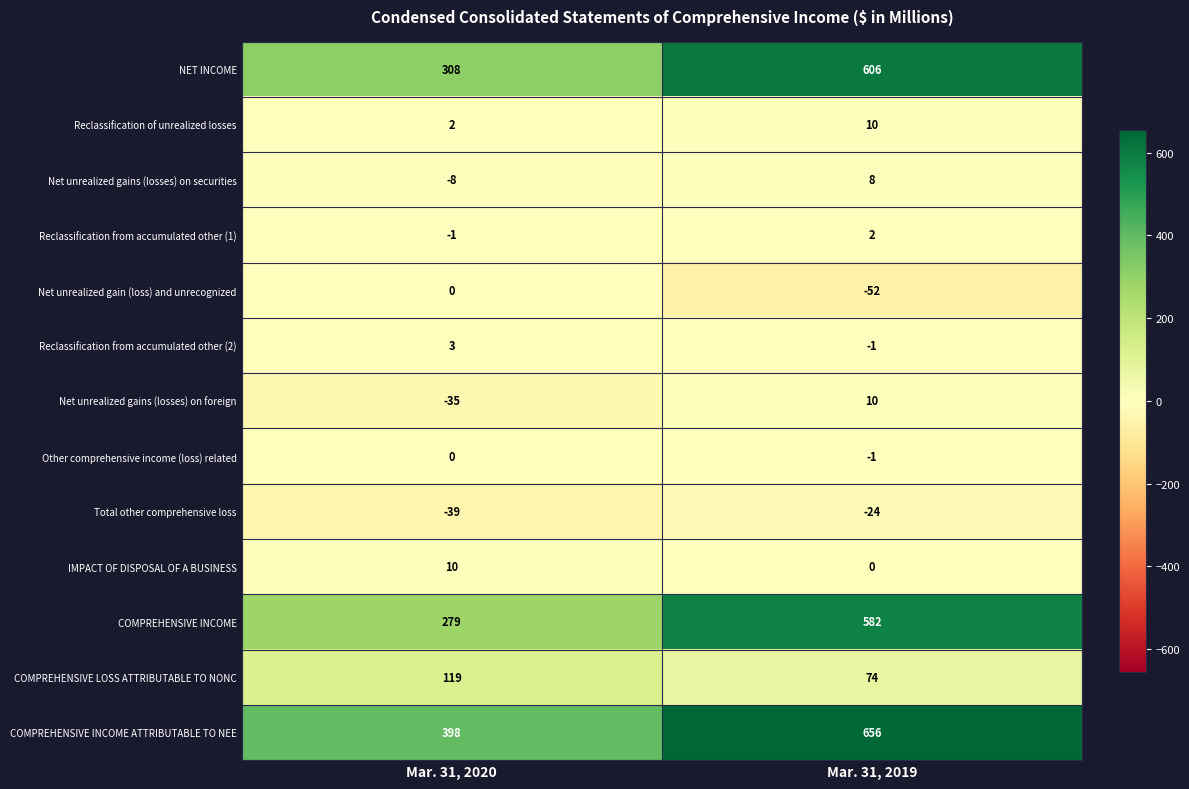

Which series changed the most between Mar. 31, 2020 and Mar. 31, 2019?

COMPREHENSIVE INCOME